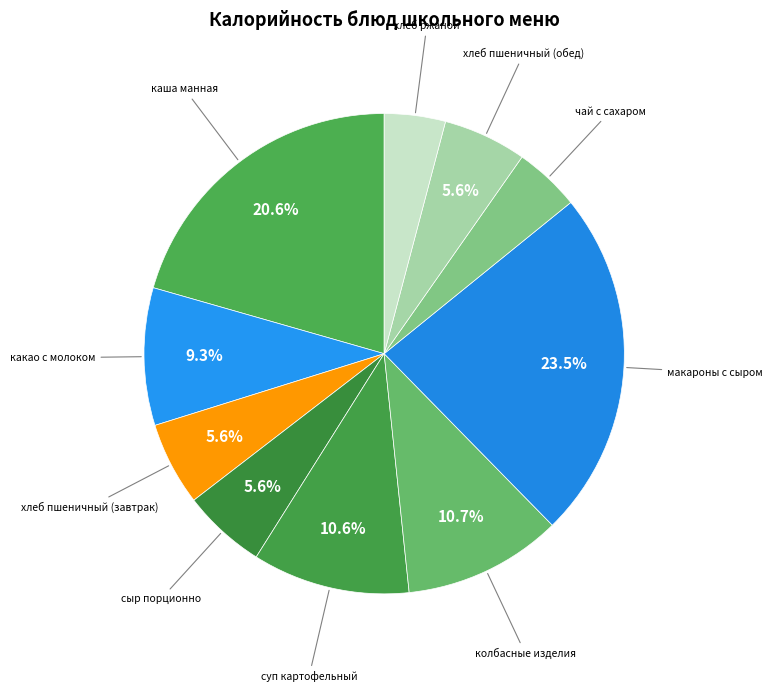

How many slices are in this pie chart?

10